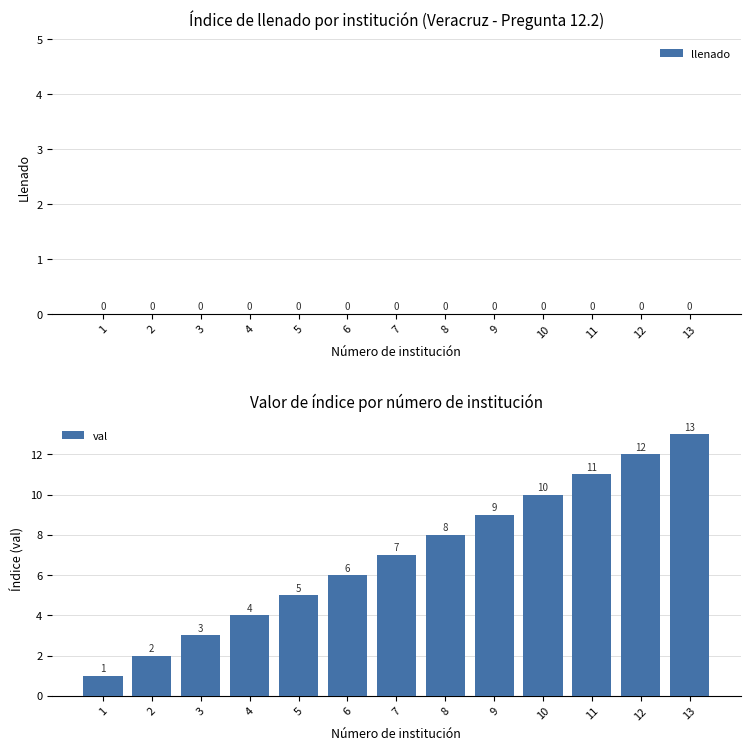

Is it true that the value at 2 is 2?

True